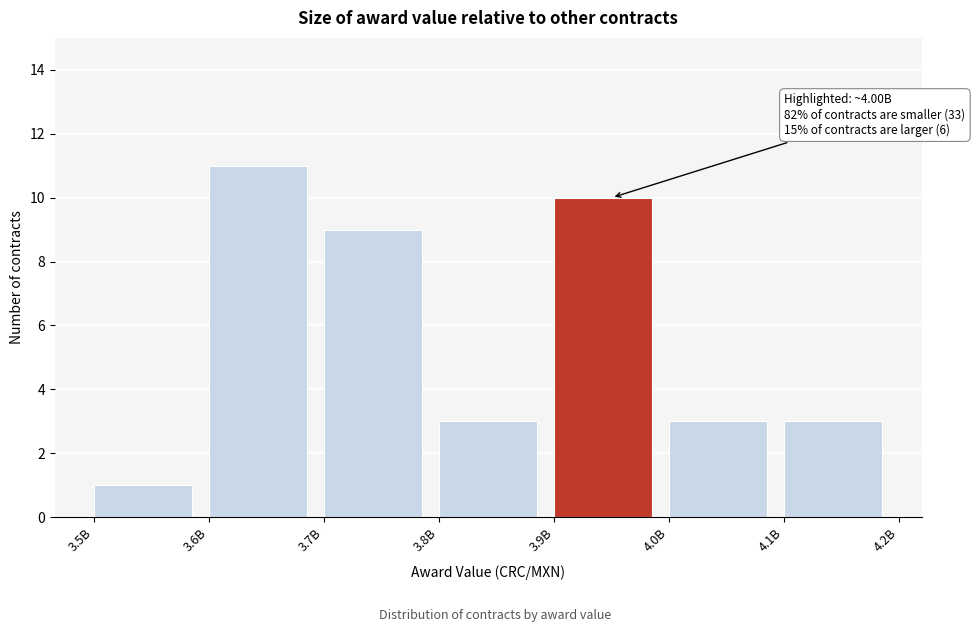

Reading left to right, what are all the values shown in this chart?

3.5B=1	3.6B=11	3.7B=9	3.8B=3	3.9B=10	4.0B=3	4.1B=3